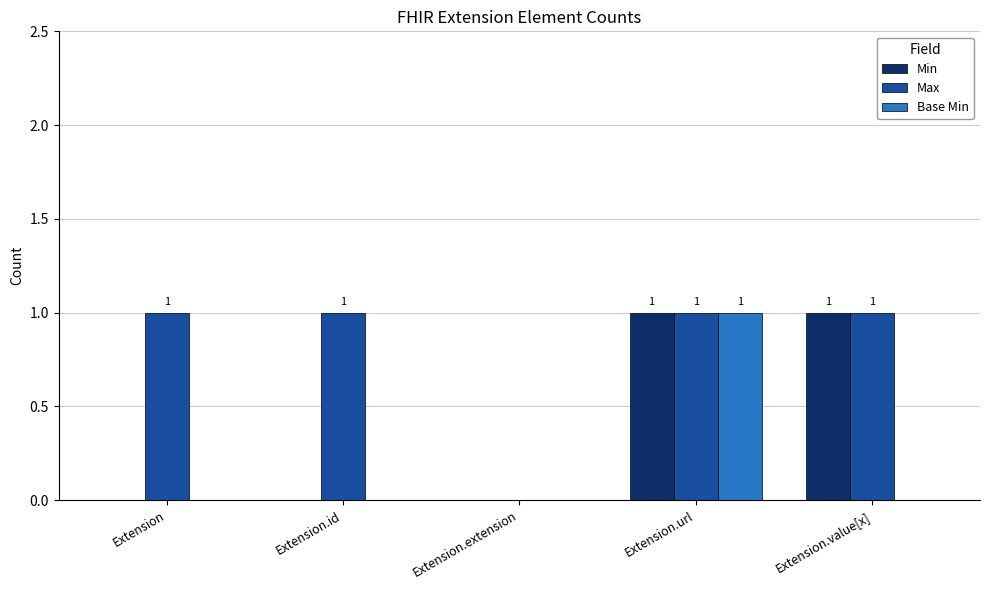

How many groups of bars are there?

5